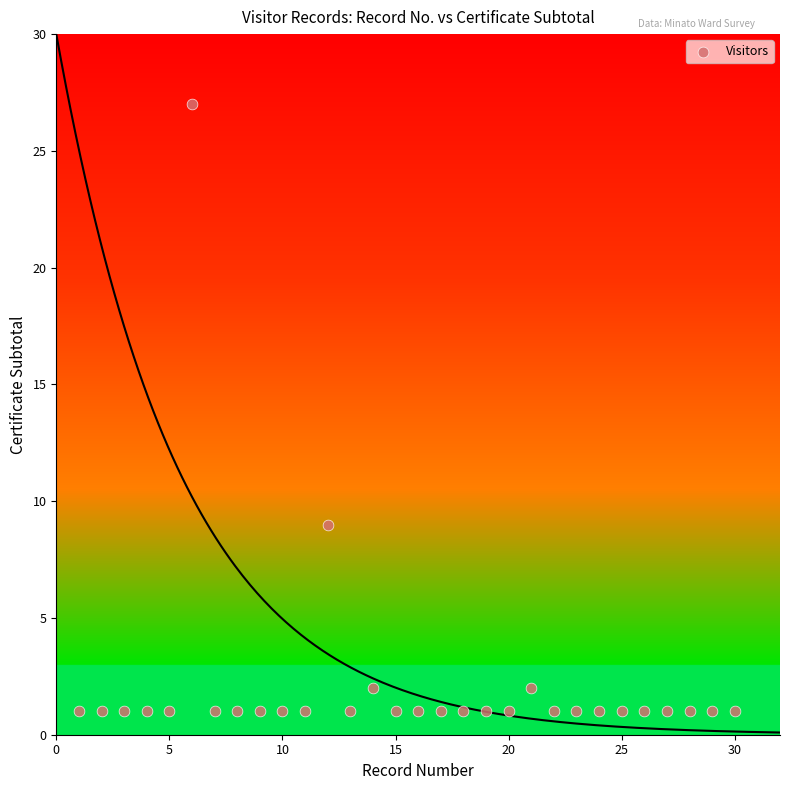

What is the range of Y values (max minus min)?

26